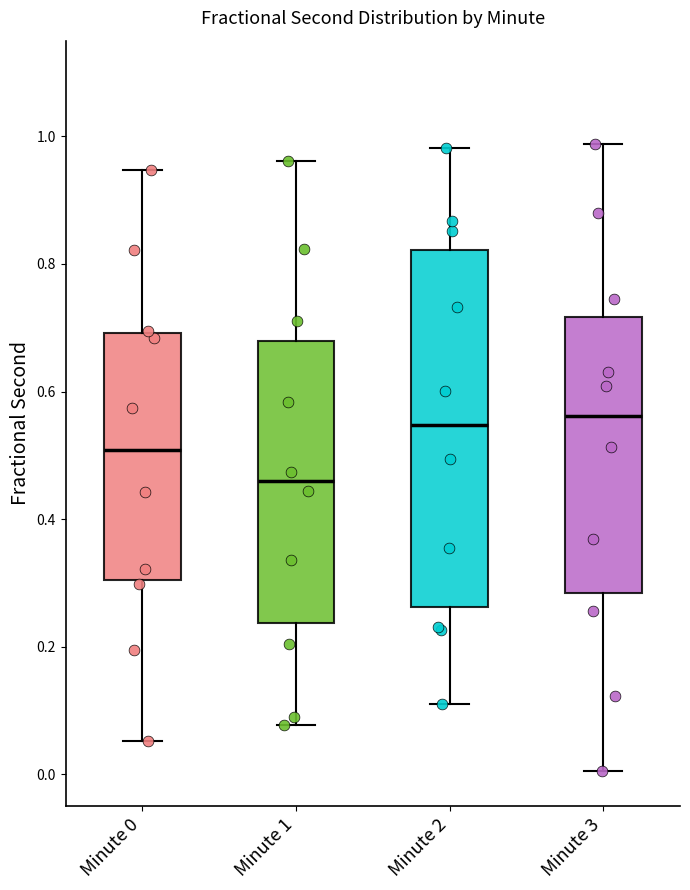

Comparing the boxes themselves (not the whiskers), which one is the tallest?

Minute 2